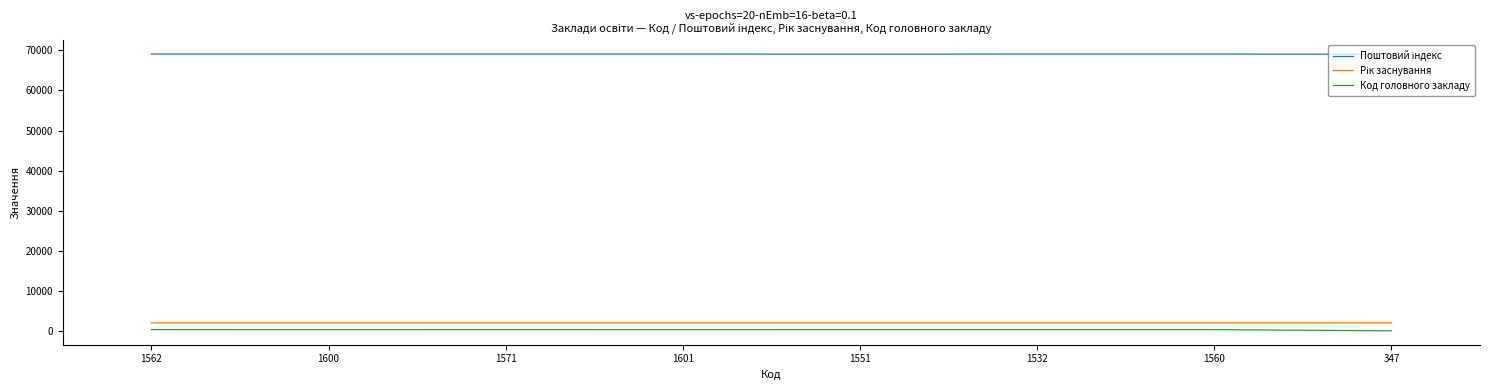

What is the maximum value shown in the chart?

69096